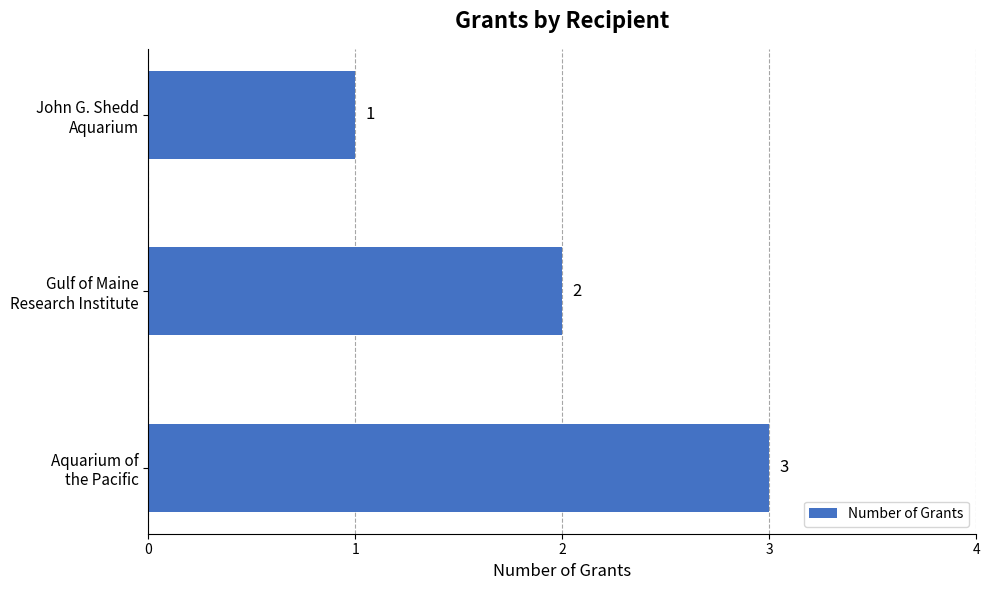

What is the greatest value displayed?

3